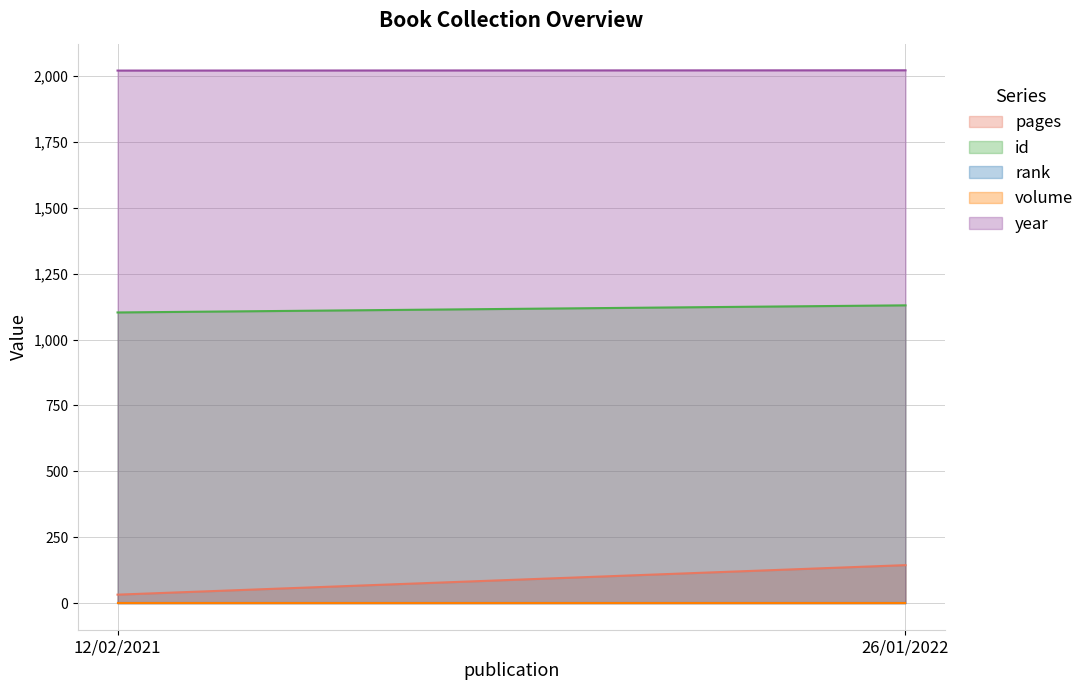

What is the maximum value for pages?

144